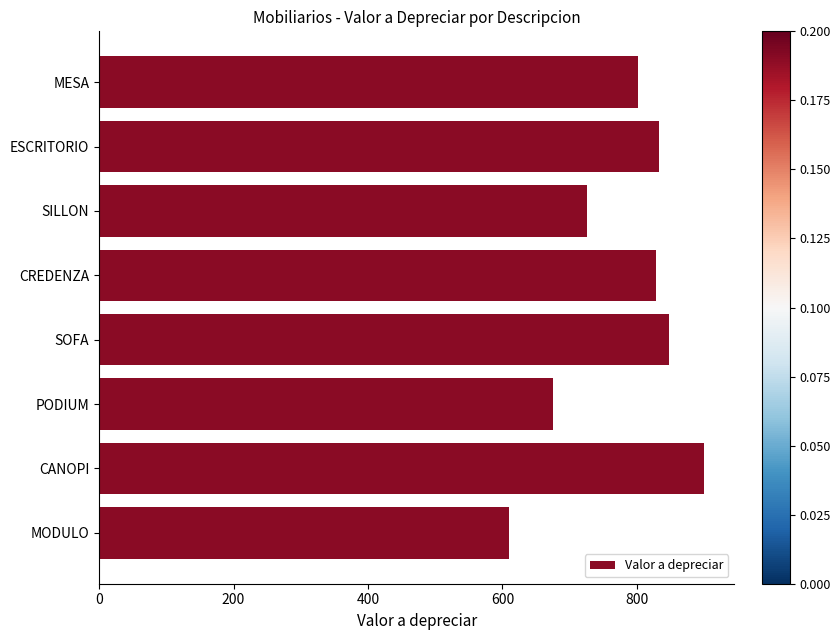

Which has a higher value, MODULO or ESCRITORIO?

ESCRITORIO